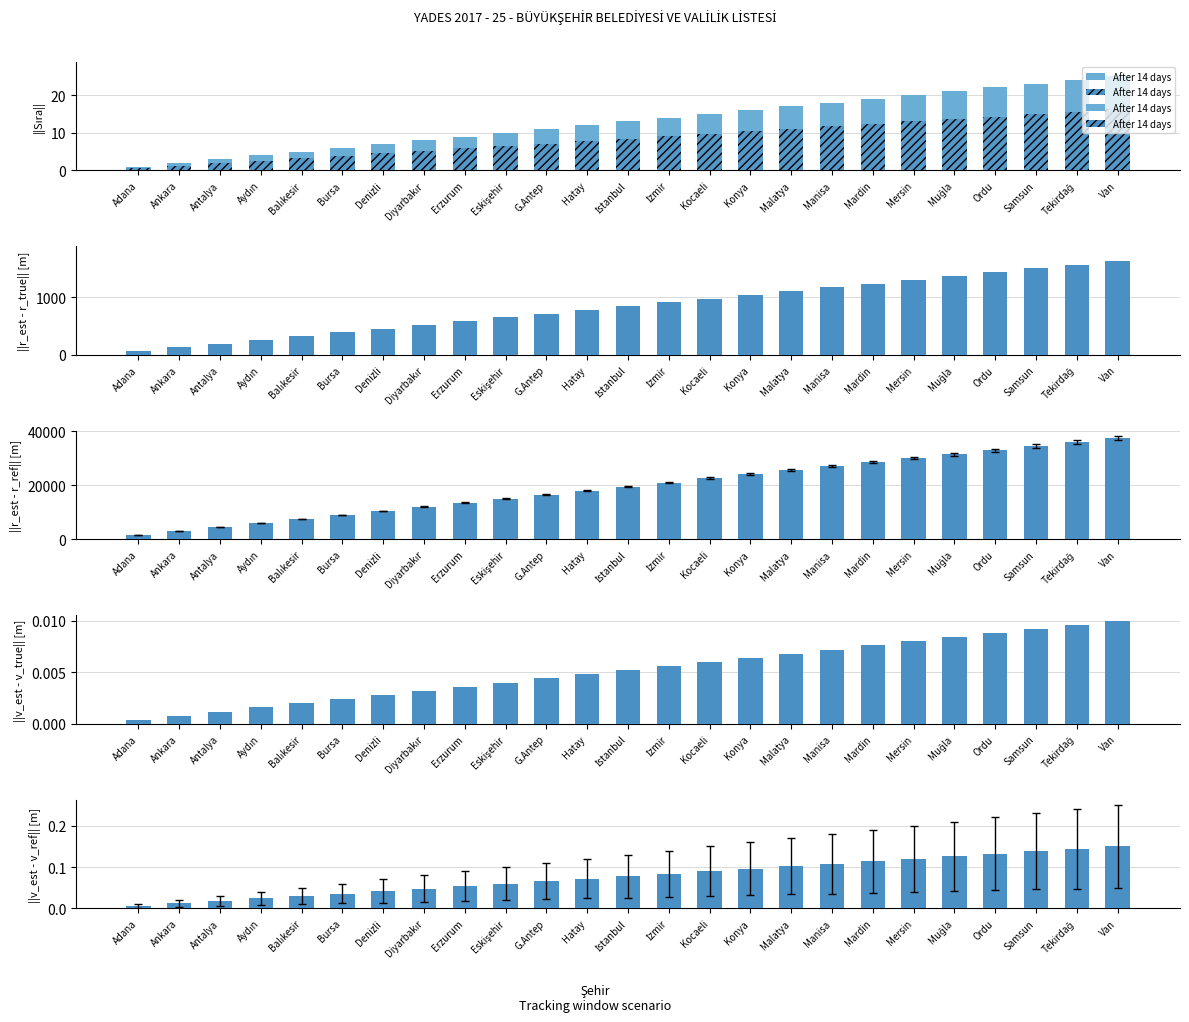

What is the value of the Sıra bar at the 10th from the left?

0.1